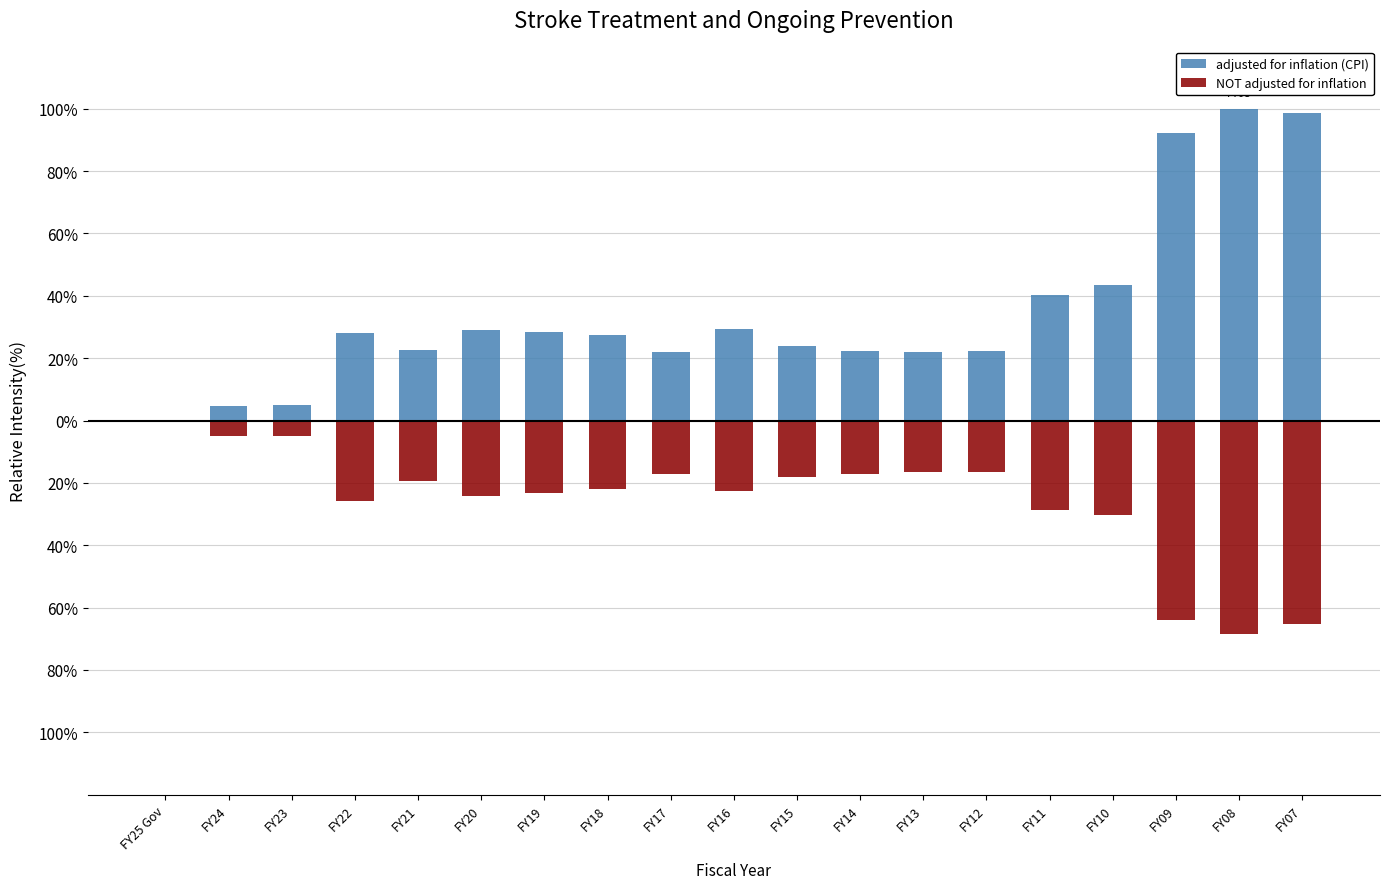

Rank the categories by adjusted for inflation (CPI) value from highest to lowest.

FY08, FY07, FY09, FY10, FY11, FY16, FY20, FY19, FY22, FY18, FY15, FY21, FY14, FY12, FY13, FY17, FY23, FY24, FY25 Gov